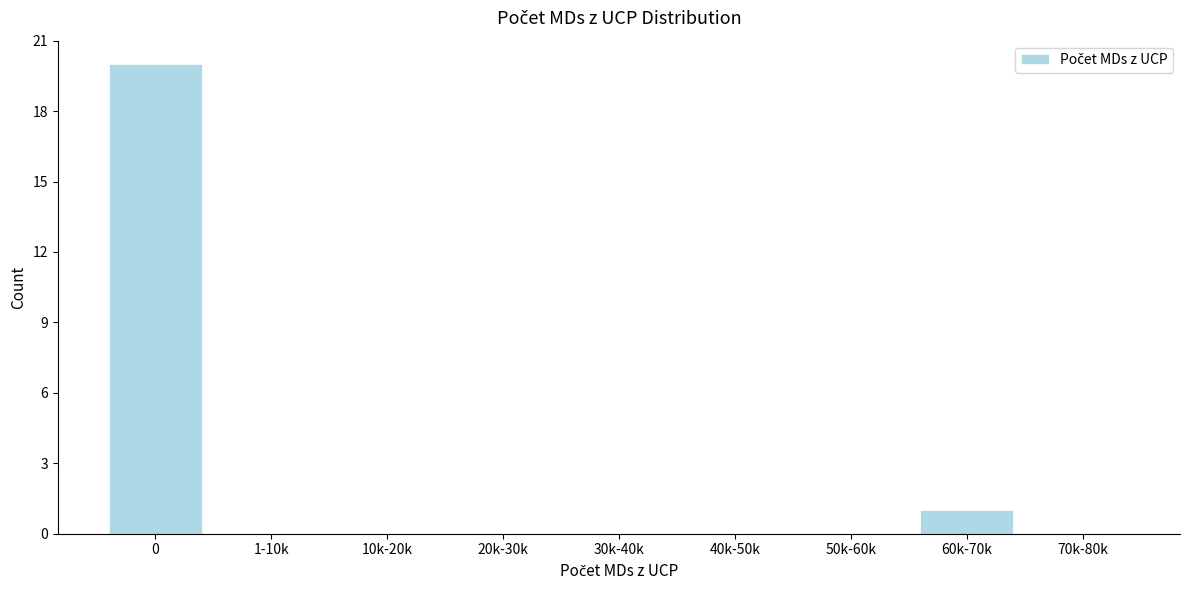

Reading left to right, what are all the values shown in this chart?

0=20	1-10k=0	10k-20k=0	20k-30k=0	30k-40k=0	40k-50k=0	50k-60k=0	60k-70k=1	70k-80k=0